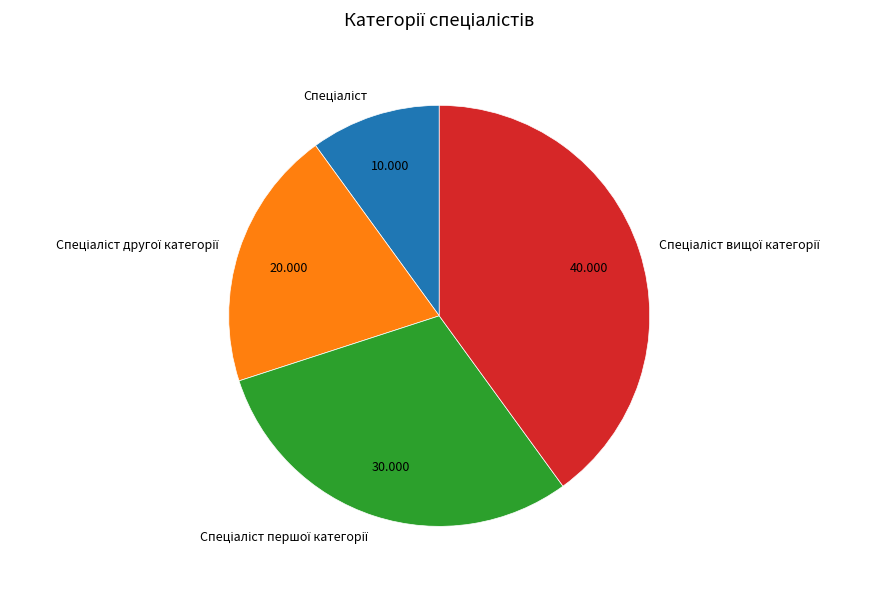

Is there a majority slice in this chart?

No